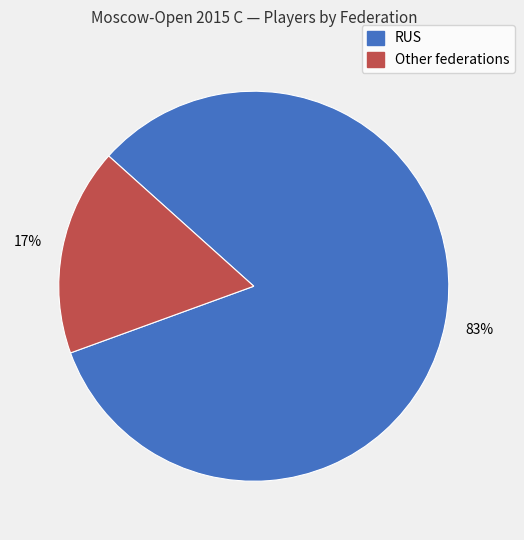

Is the sum of Other and RUS greater than half?

Yes